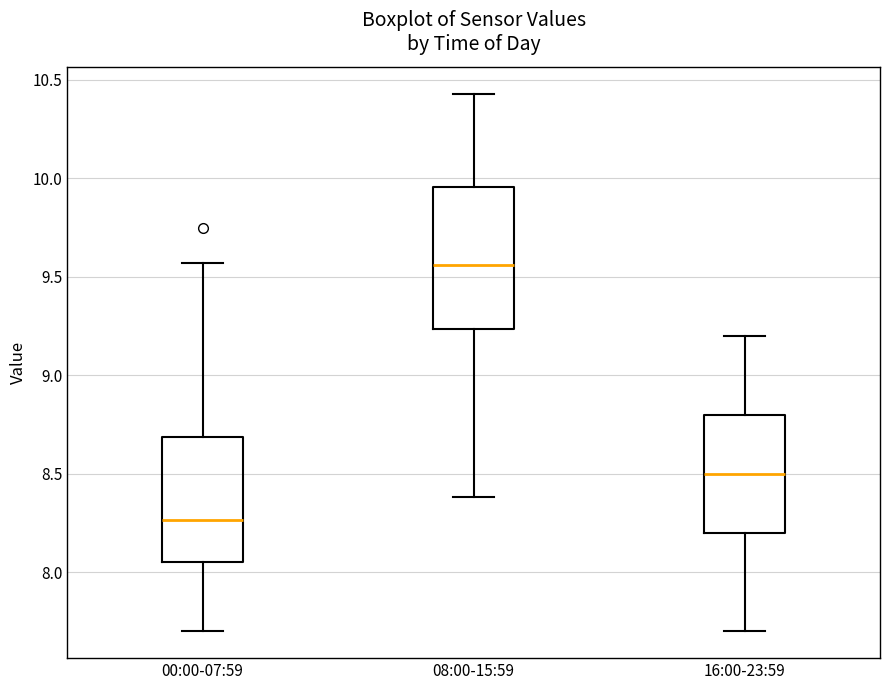

Where does the lower whisker of the box for 08:00-15:59 end on the y-axis? The values are not printed on the chart, so give them approximately, as read against the axis.

8.40